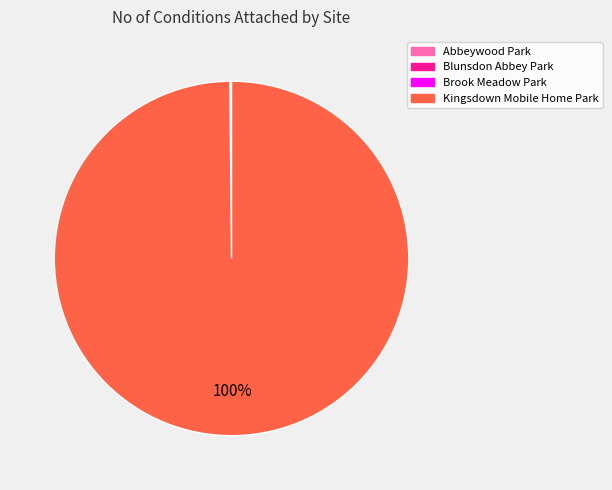

Which slice is the largest?

Kingsdown Mobile Home Park